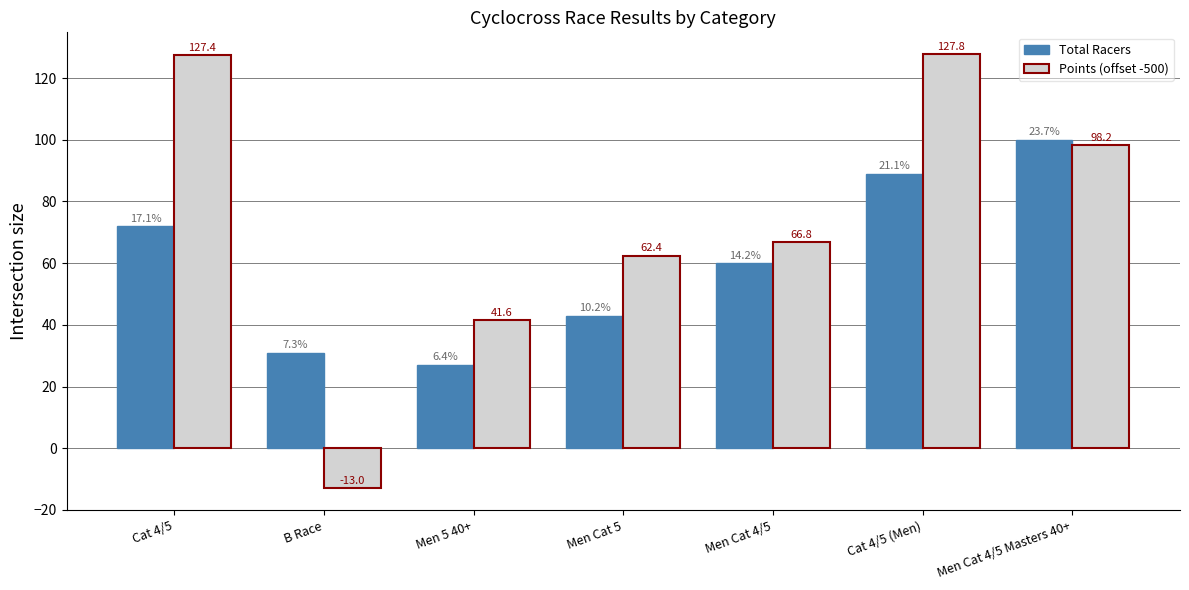

What is the highest value of the Points (offset -500) series?

127.8